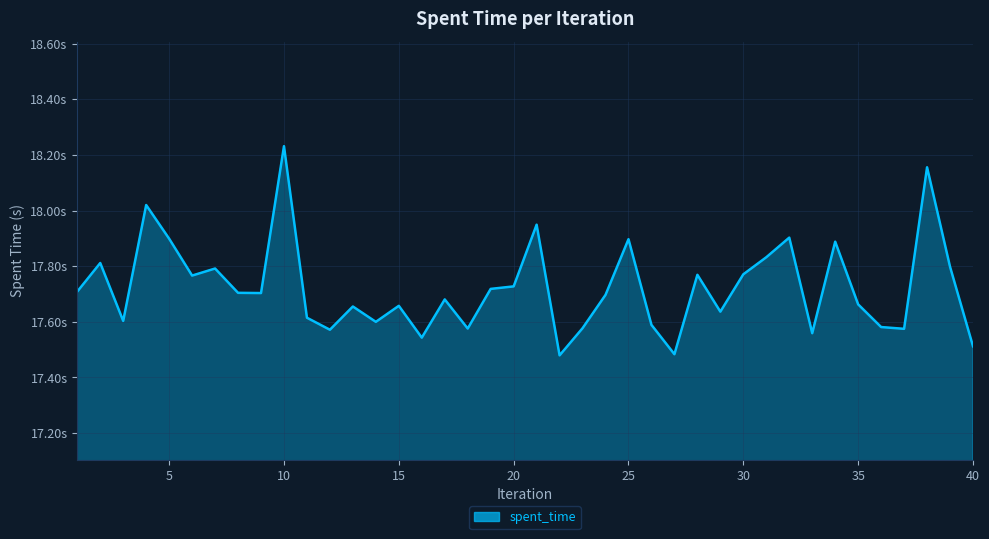

Is this an area chart (filled region under the line)?

Yes